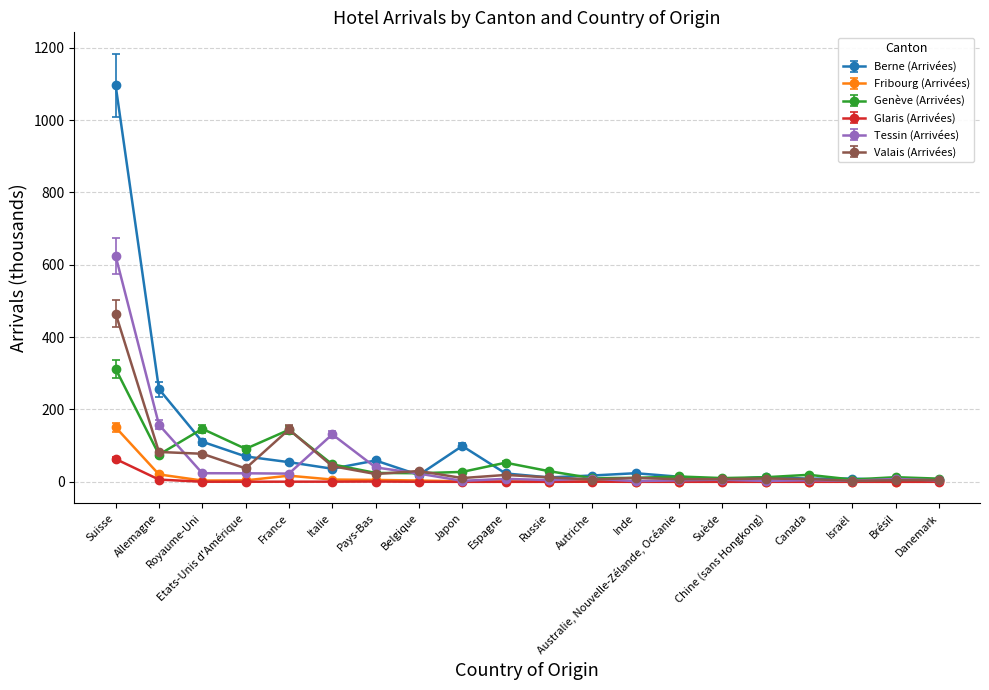

What is the sum of the Valais (Arrivées) values at Danemark and Chine (sans Hongkong)?

14.2